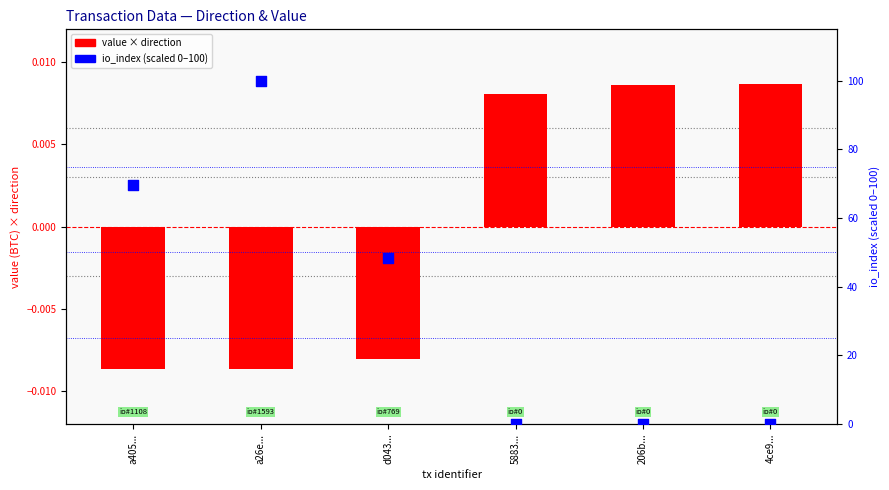

Is the value of value × direction at a405... greater than the value of io_index (scaled 0–100) at 5883...?

No